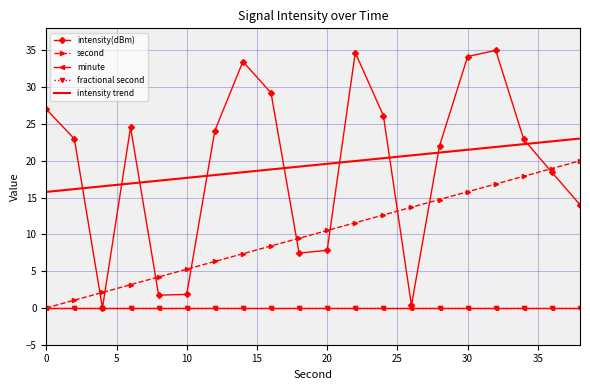

Count the number of data series in this chart.

5